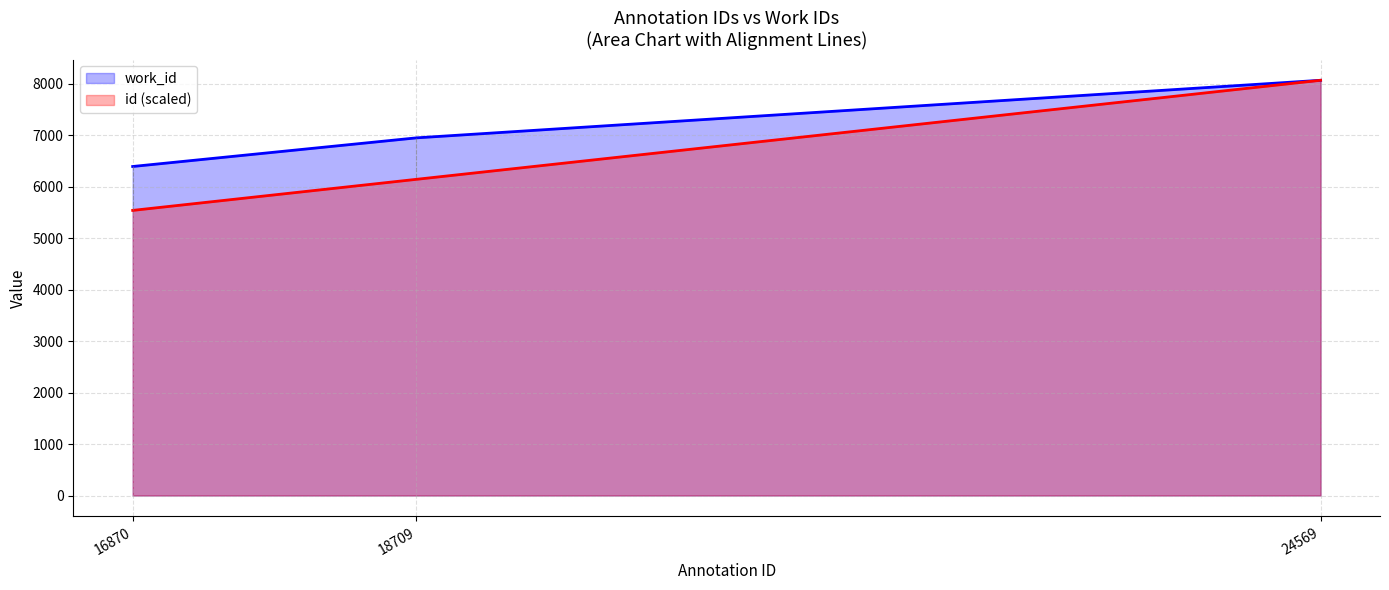

What is the difference between the maximum and minimum values in the id (scaled) series?

2526.6